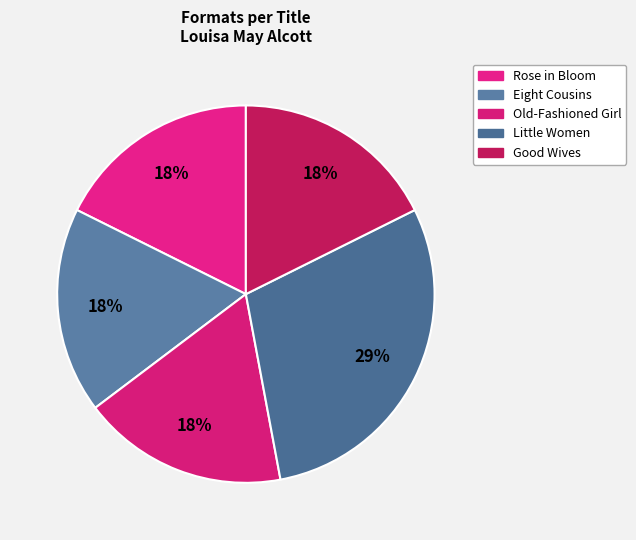

To the nearest percent, what percentage of the pie is Old-Fashioned Girl?

18%